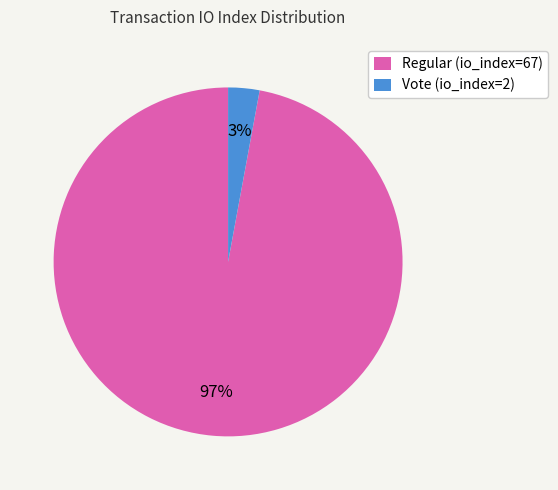

Between Vote (io_index=2) and Regular (io_index=67), which is larger?

Regular (io_index=67)